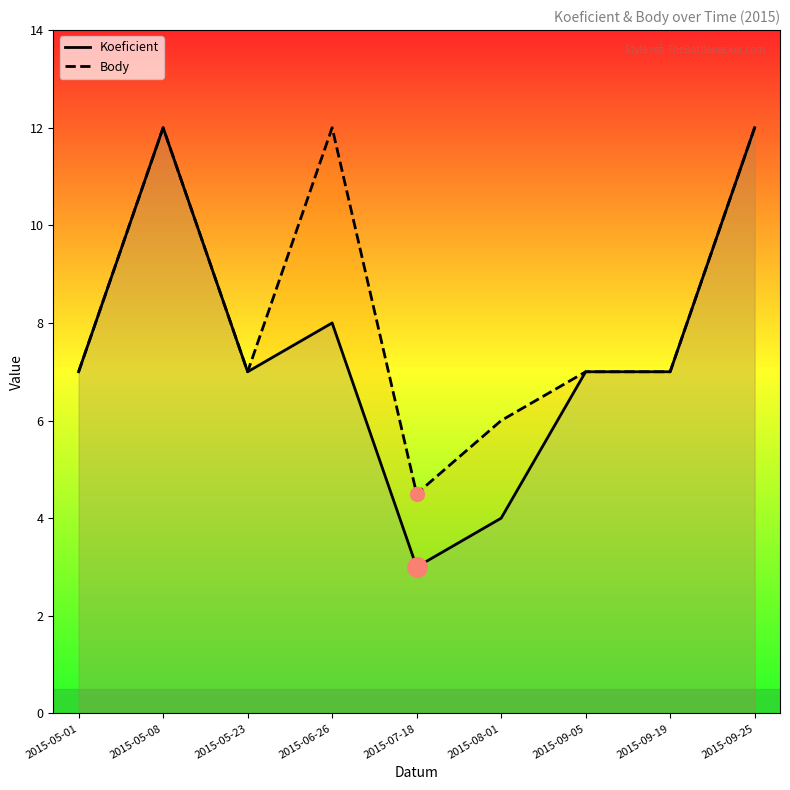

Count the Koeficient values in the range 7 to 8.

5